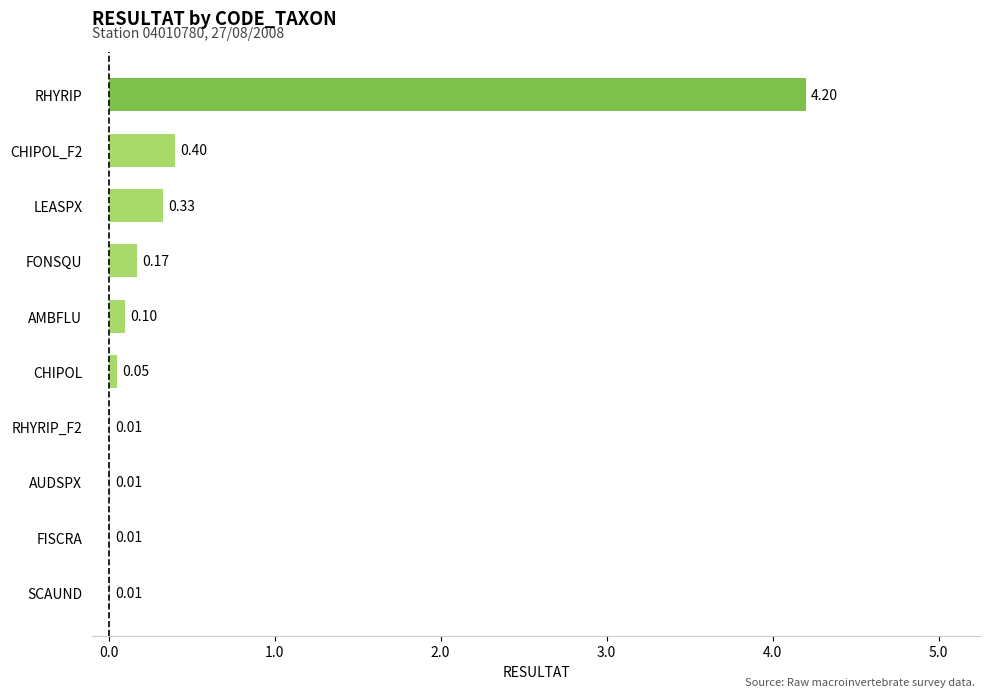

What is the change in value from AUDSPX to LEASPX?

+0.3